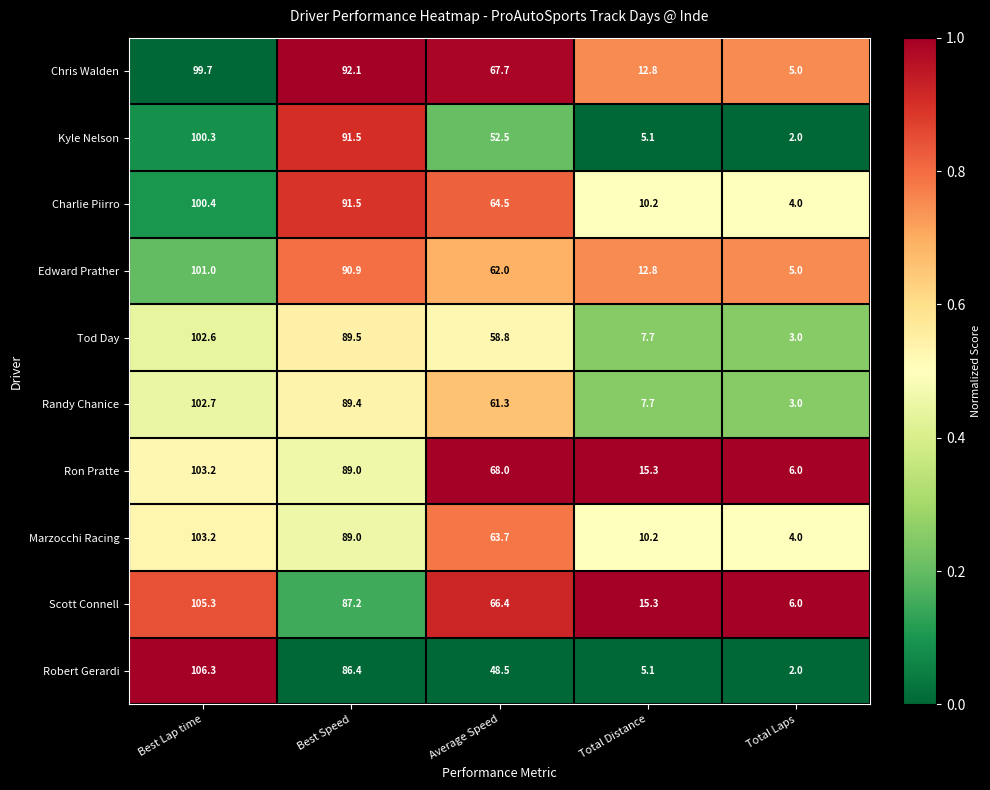

The Marzocchi Racing series shows 10.2 at Total Distance. True or false?

True